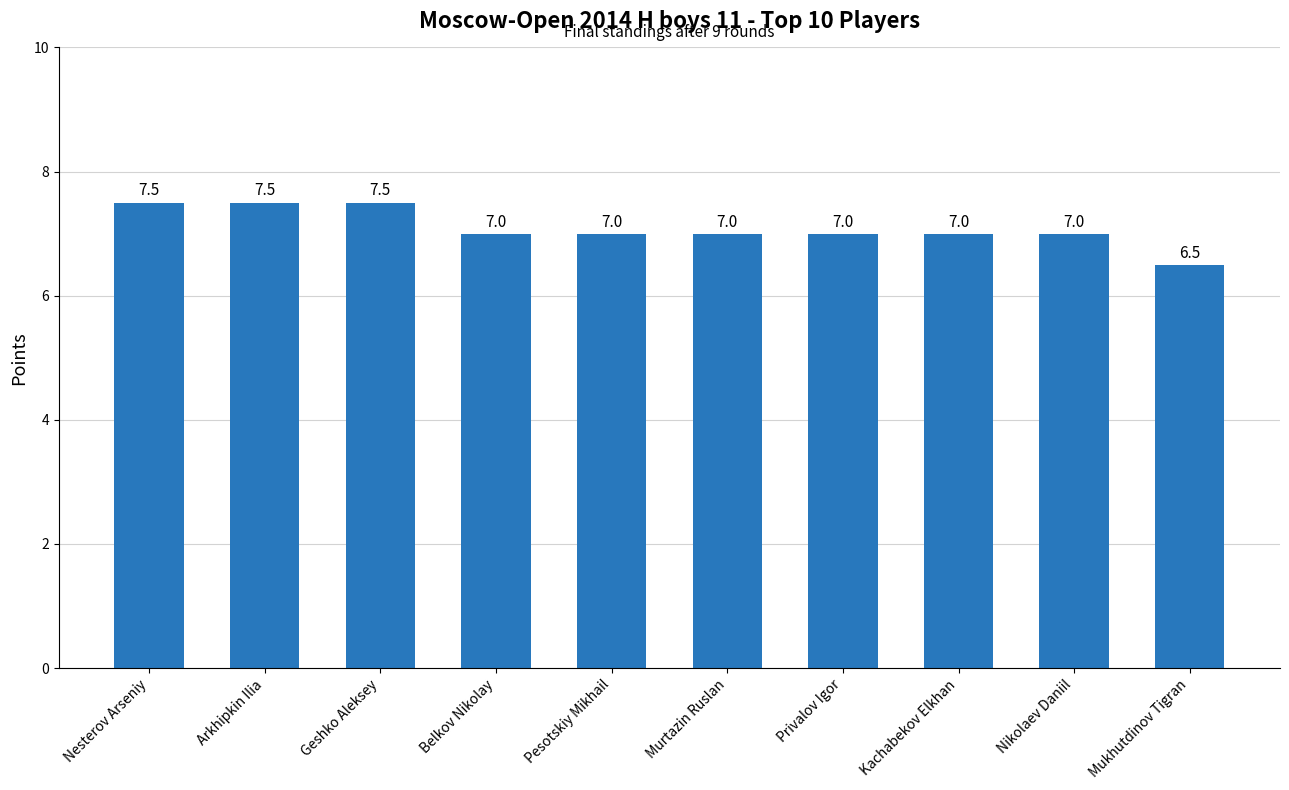

Reading left to right, extract all data points from this chart.

Nesterov Arseniy=7.5	Arkhipkin Ilia=7.5	Geshko Aleksey=7.5	Belkov Nikolay=7.0	Pesotskiy Mikhail=7.0	Murtazin Ruslan=7.0	Privalov Igor=7.0	Kachabekov Elkhan=7.0	Nikolaev Daniil=7.0	Mukhutdinov Tigran=6.5